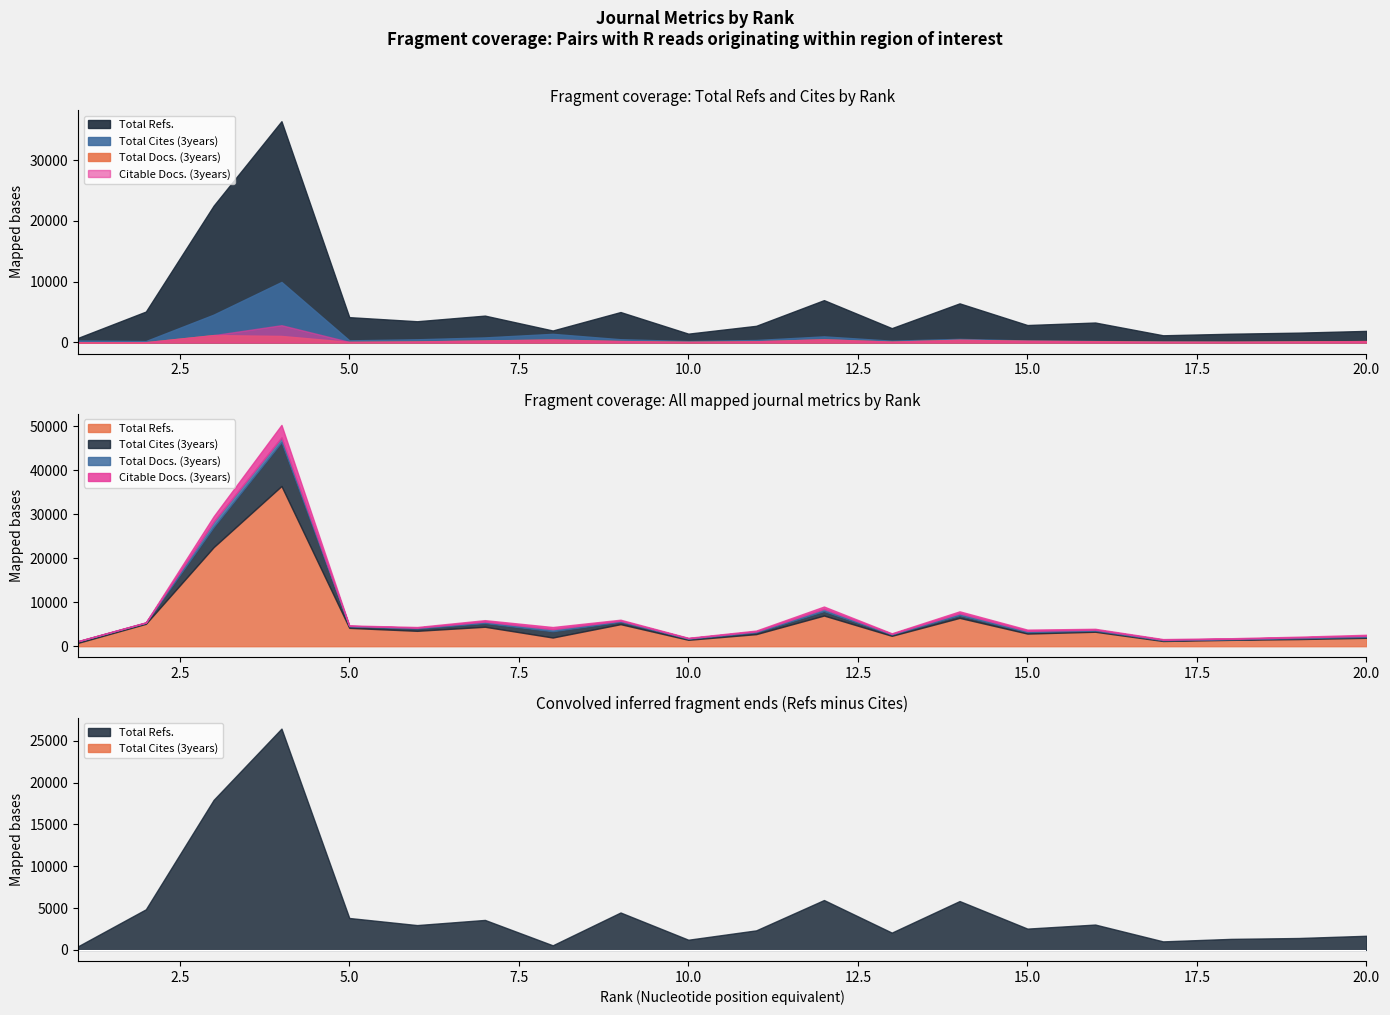

What is the difference between the second highest and minimum values in the Citable Docs. (3years) series?

1169